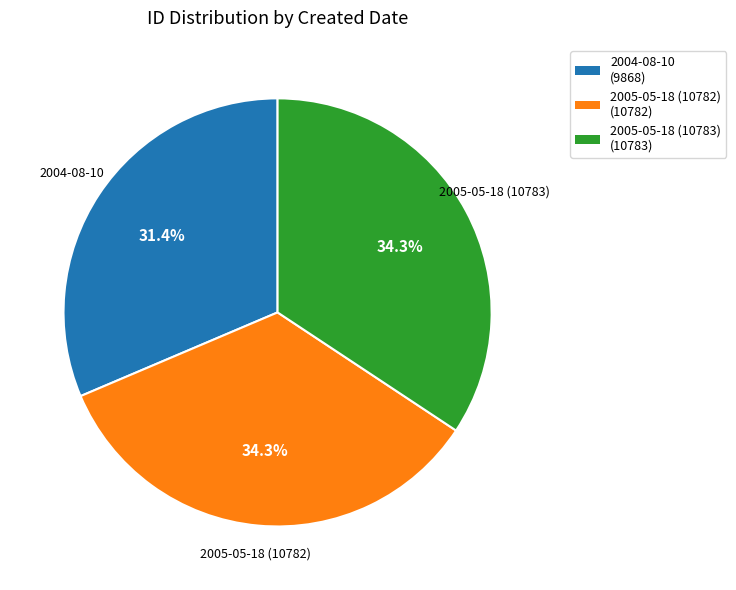

The 2005-05-18 (10783) slice represents 34% of the pie. True or false?

True